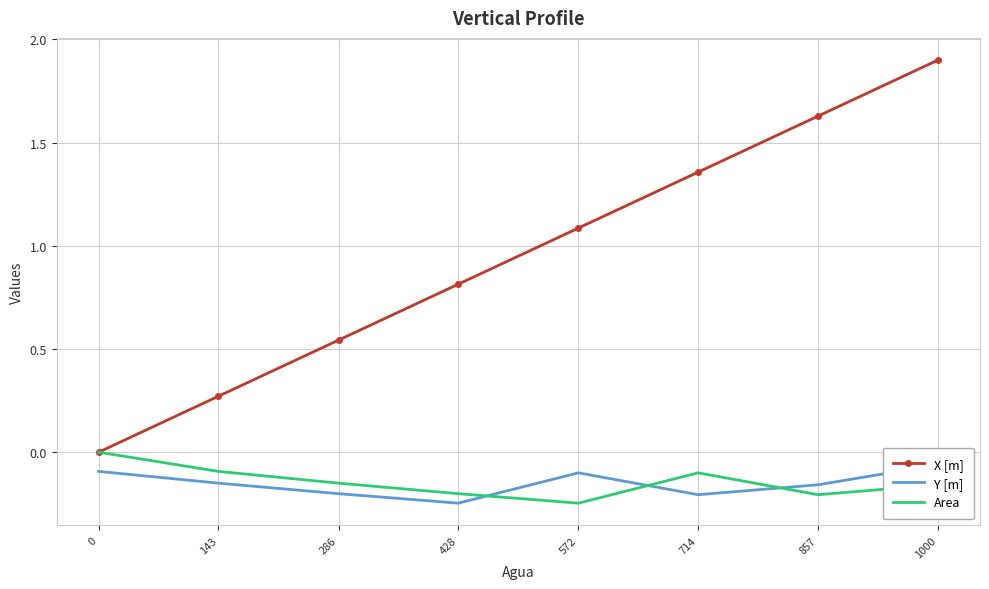

How many lines are shown in the chart?

3